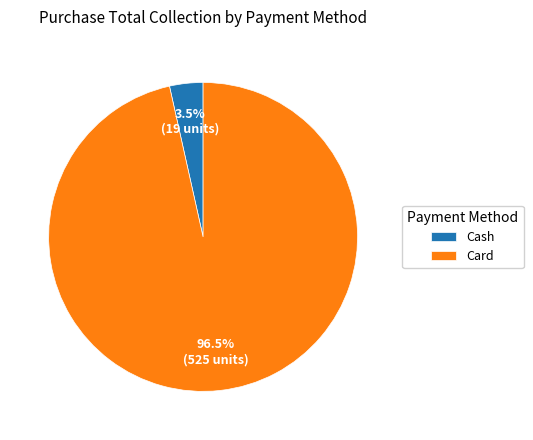

To the nearest percent, what is the difference between the largest and smallest slice percentages?

93%